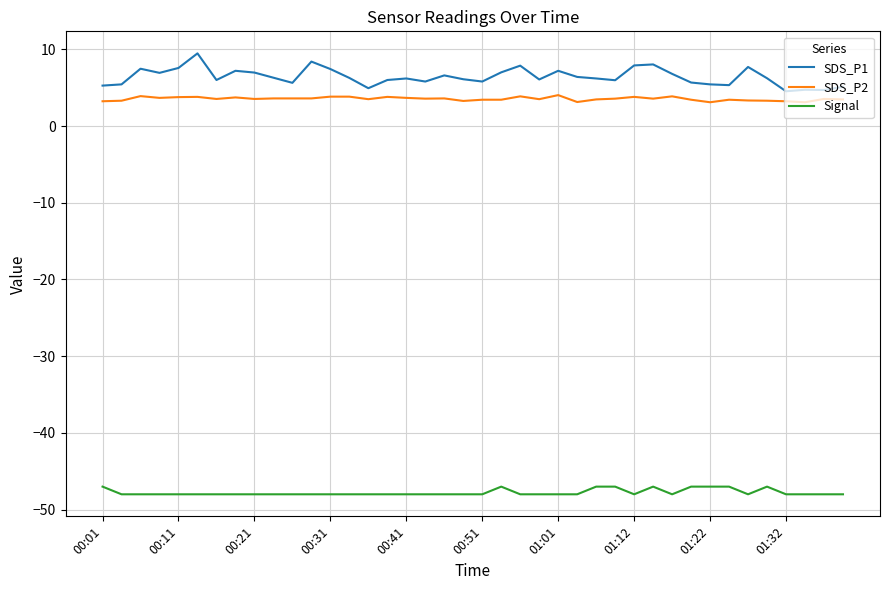

What is the maximum value for SDS_P2?

4.0